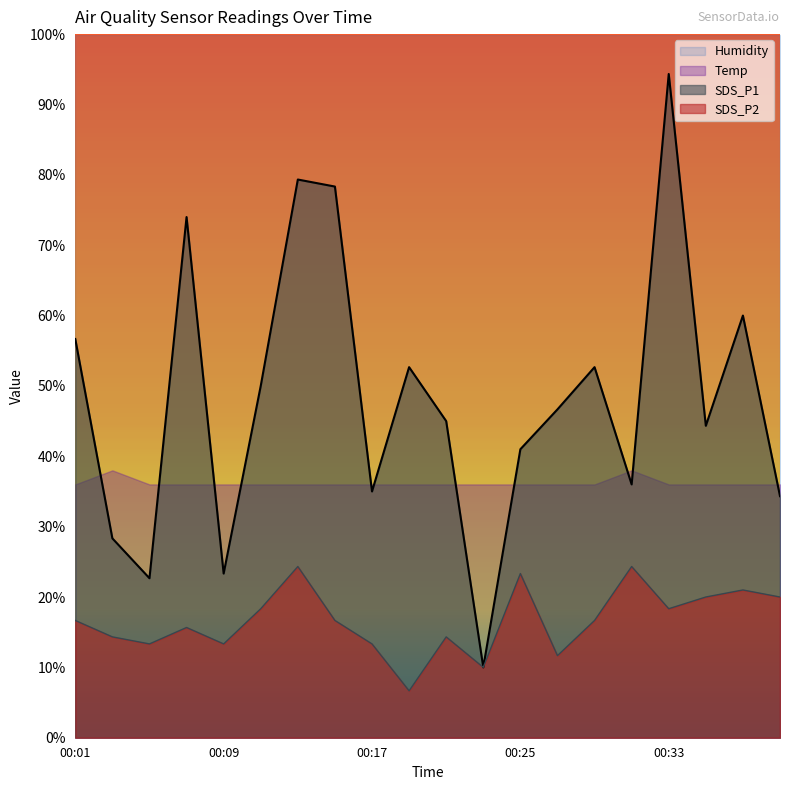

Rank the series at 00:01 from lowest to highest value.

SDS_P2, Temp, SDS_P1, Humidity